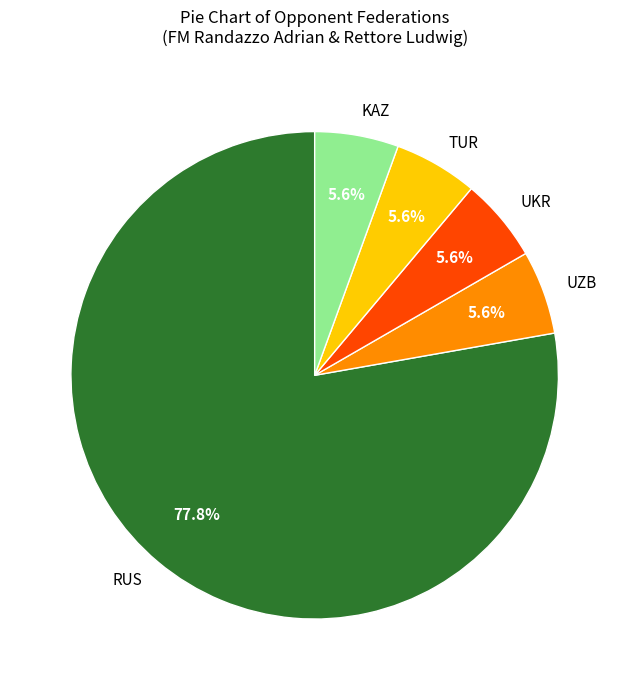

How much of the chart is everything except UKR?

94.4%